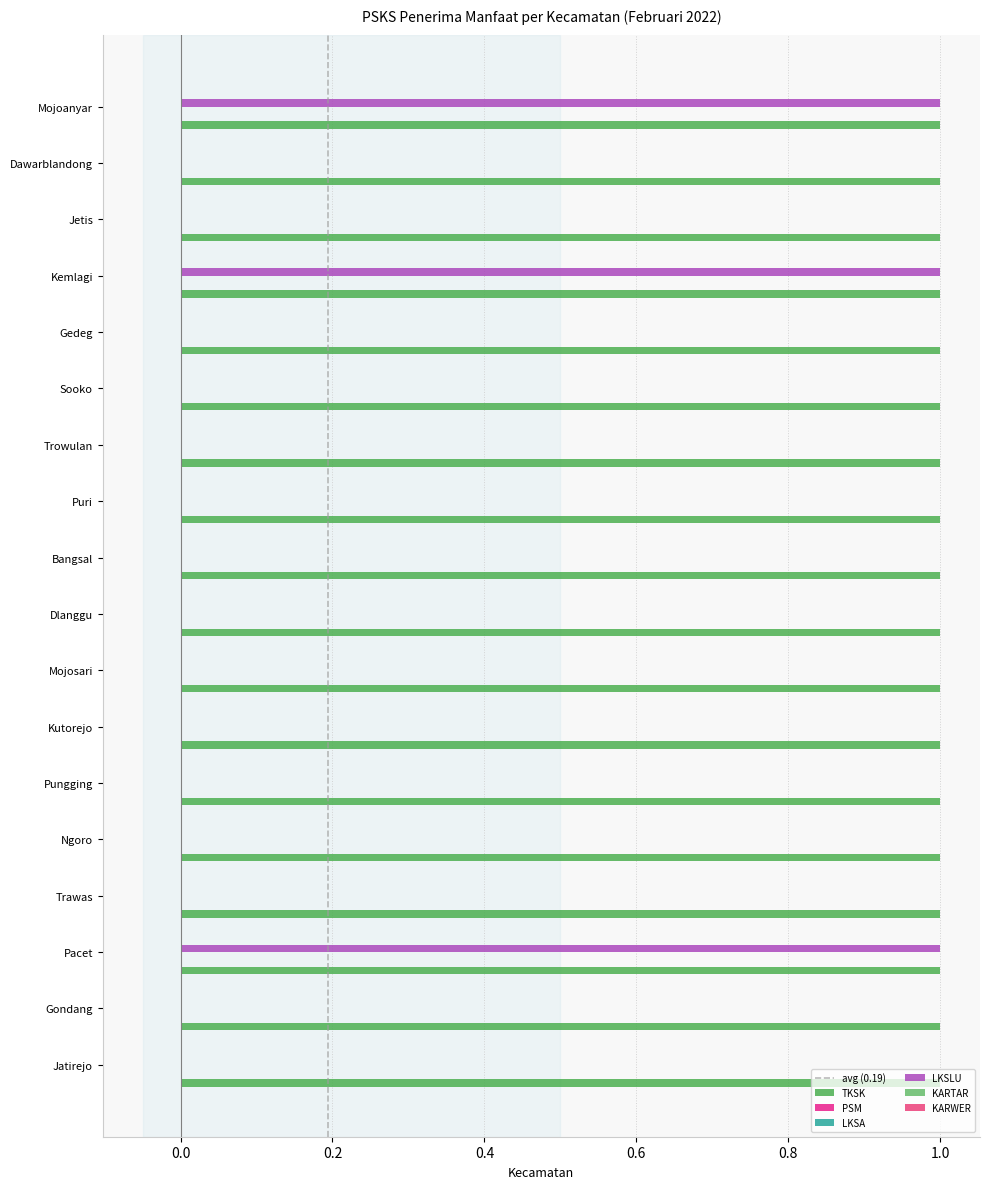

What position from the right is Bangsal?

9